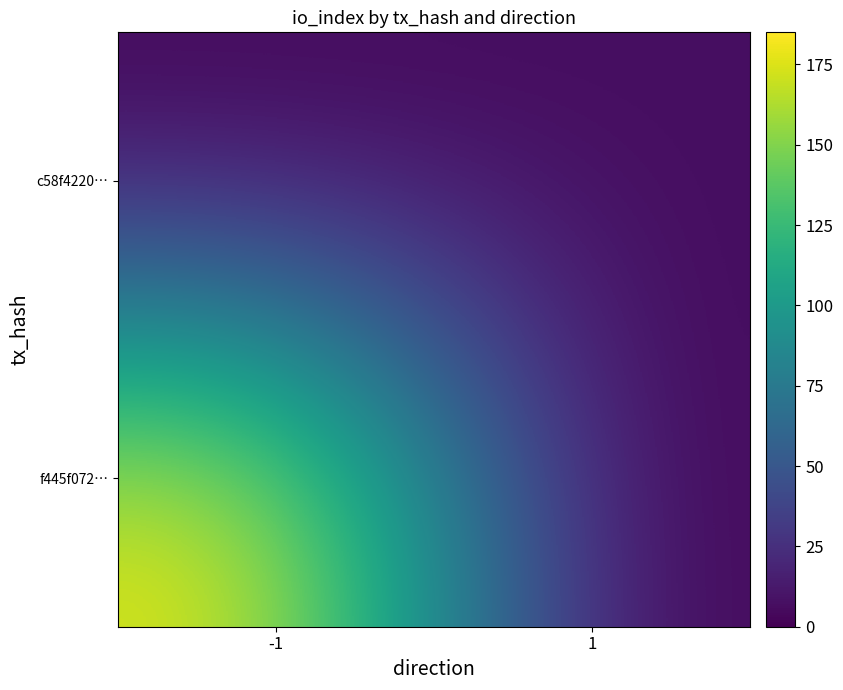

Reading left to right, extract all data points from this chart.

f445f072…: -1=185	1=0
c58f4220…: -1=0	1=7